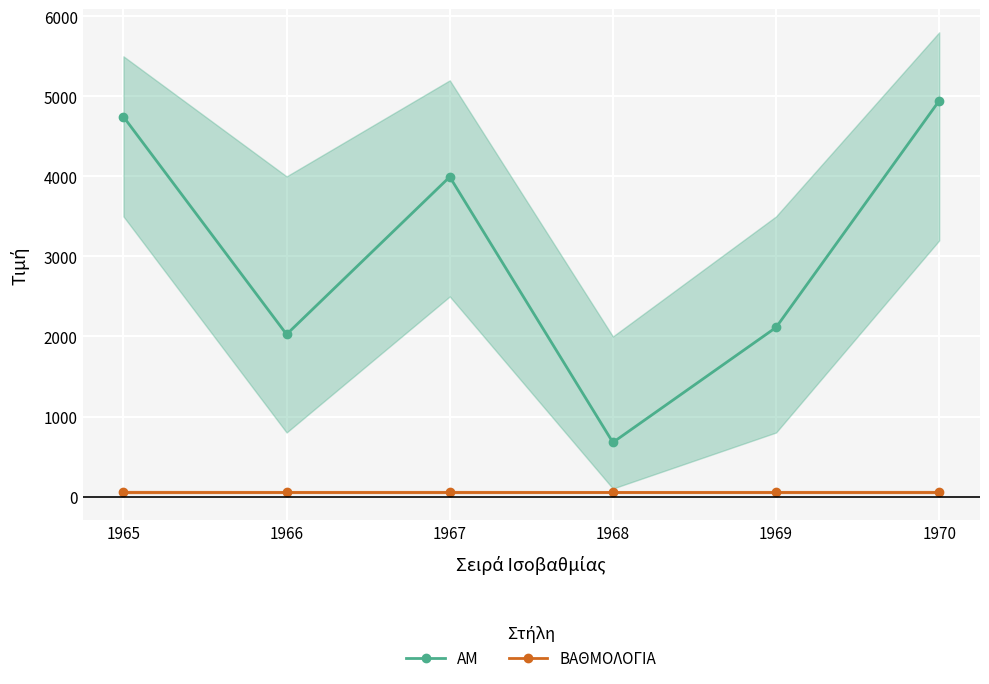

At which category does the chart reach its peak across all series?

1970